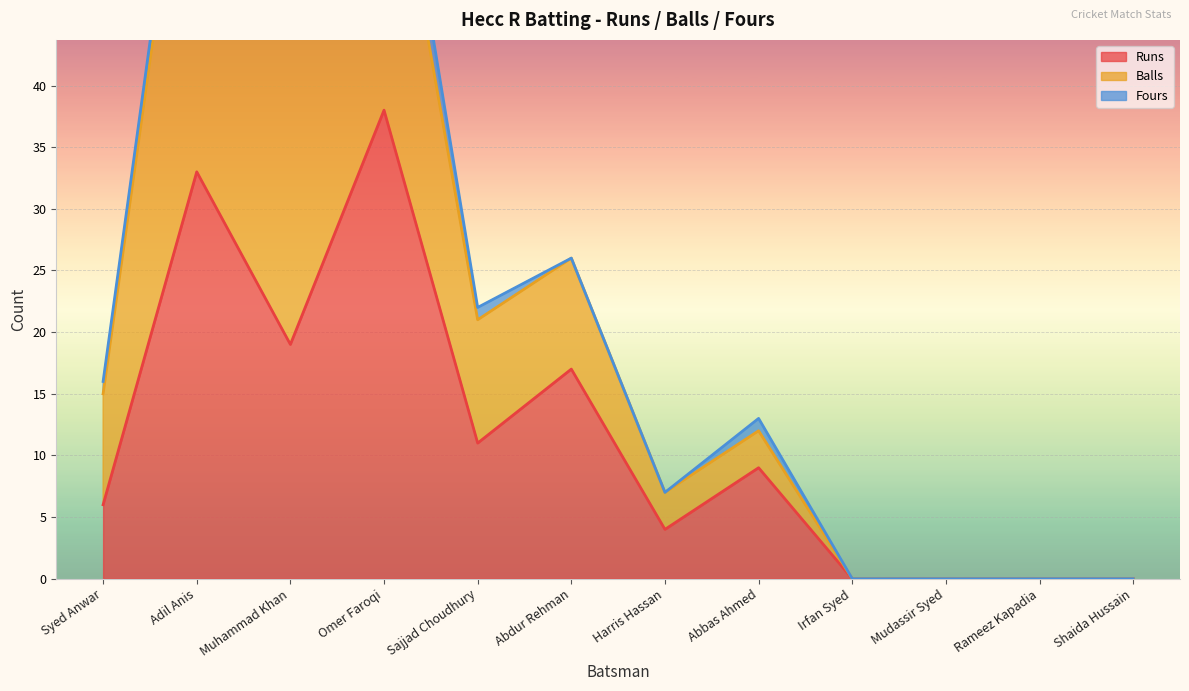

Which series has the widest spread of values?

Runs